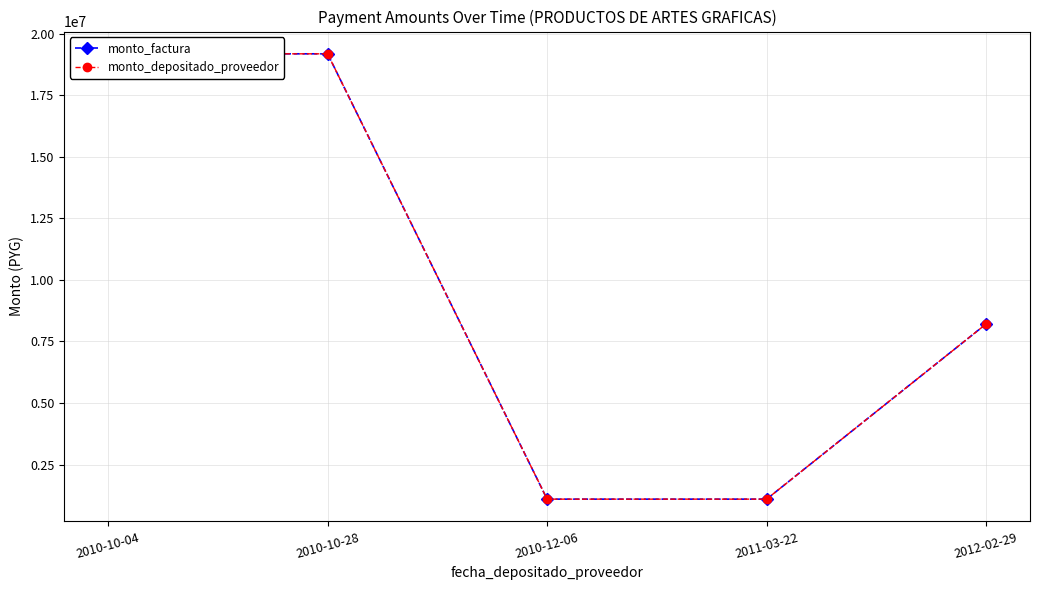

True or false: monto_factura has more than 2 points higher than both neighbors.

False